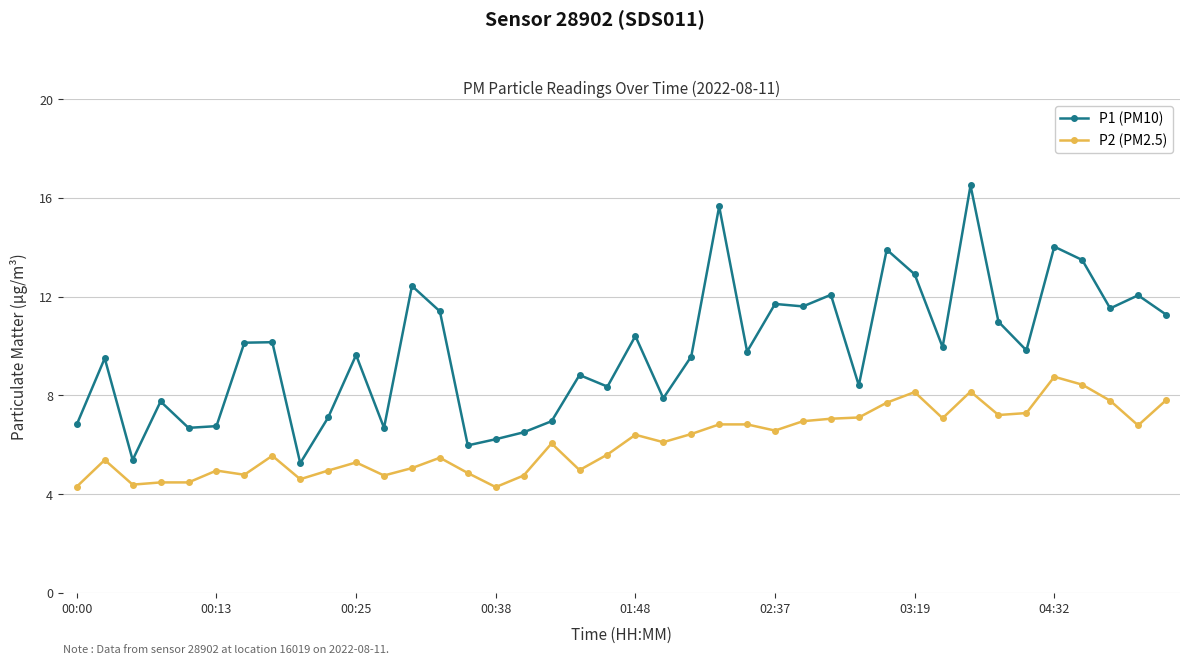

Which series has the largest range (max minus min)?

P1 (PM10)